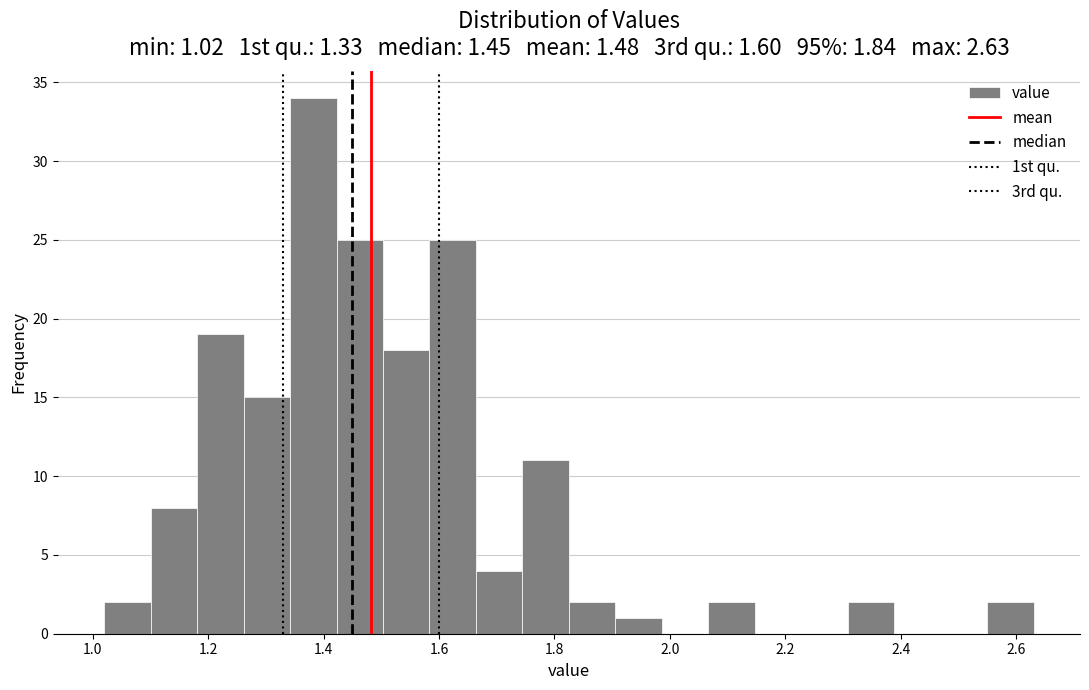

Which range on the x-axis has the tallest bar?

1.34 to 1.42